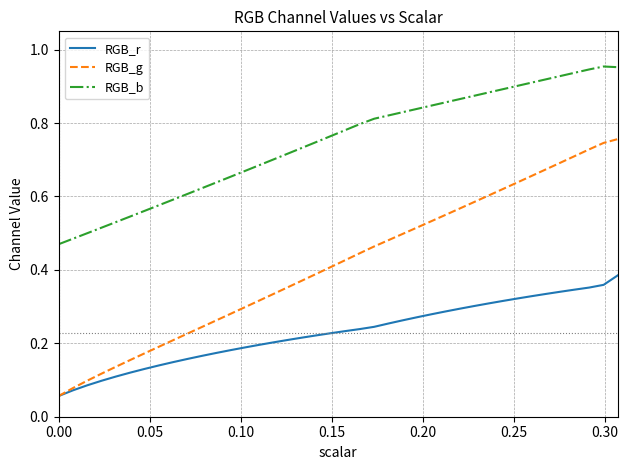

Rank the series by their average value, from lowest to highest.

RGB_r, RGB_g, RGB_b